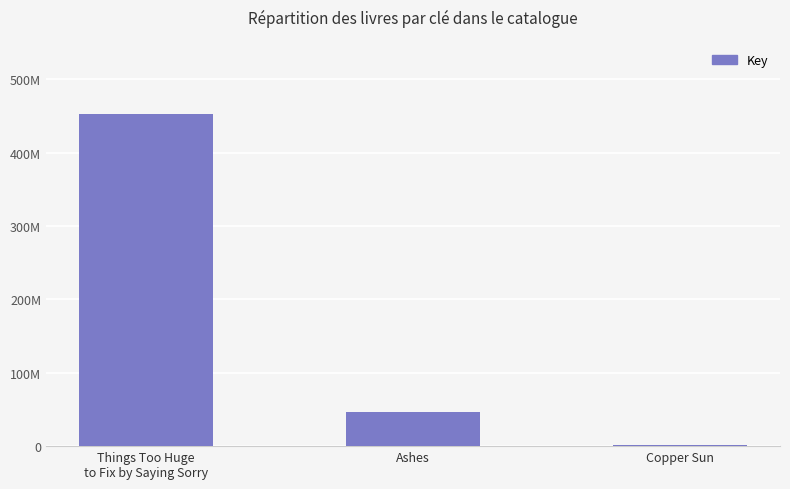

What is the average value?

166651589